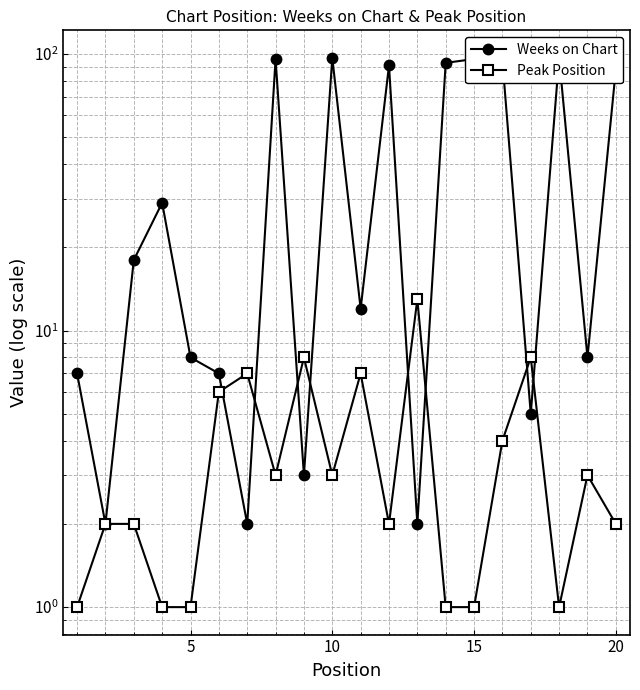

Is it true that Peak Position equals 1 at 18?

False